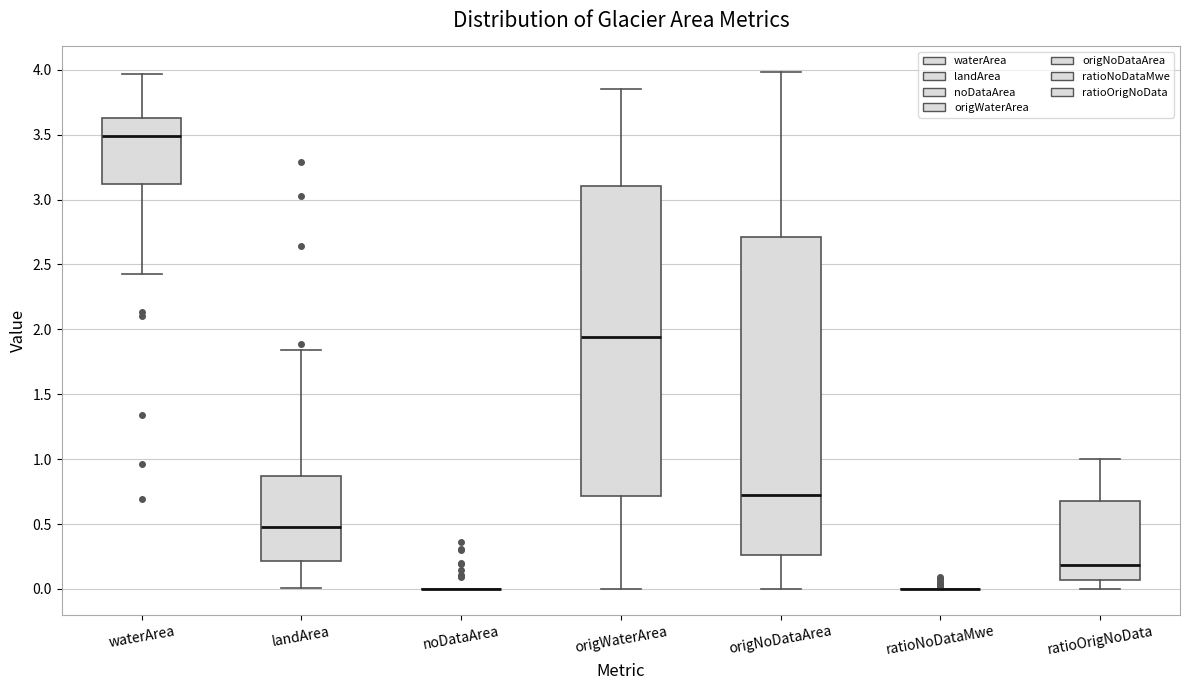

Reading left to right, read every box against the y-axis: the position of its median line, the range the box covers, and the ends of its whiskers. The values are not printed on the chart, so give them approximately, as read against the axis.

waterArea: median 3.50, box 3.10 to 3.65, whiskers 2.45 to 3.95
landArea: median 0.50, box 0.20 to 0.85, whiskers 0.00 to 1.85
noDataArea: box collapsed to a line at 0.00, whiskers 0.00 to 0.00
origWaterArea: median 1.95, box 0.70 to 3.10, whiskers 0.00 to 3.85
origNoDataArea: median 0.75, box 0.25 to 2.70, whiskers 0.00 to 4.00
ratioNoDataMwe: box collapsed to a line at 0.00, whiskers 0.00 to 0.00
ratioOrigNoData: median 0.20, box 0.05 to 0.70, whiskers 0.00 to 1.00